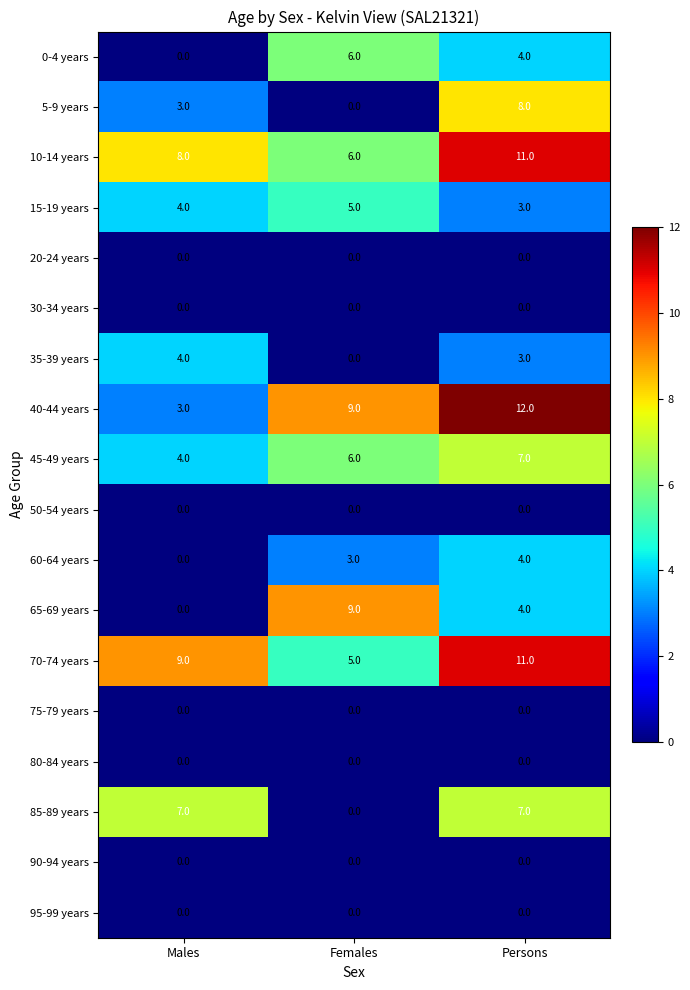

What is the total value across all series at Females?

49